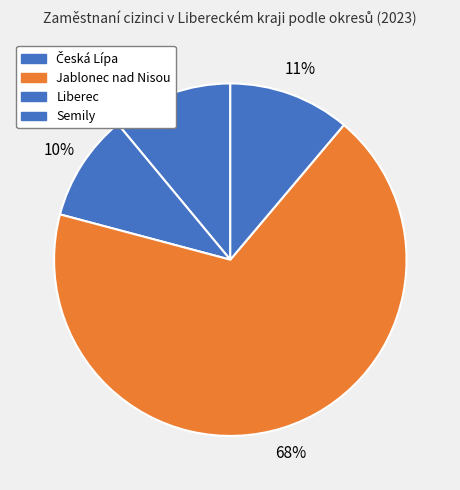

How many slices are in this pie chart?

4